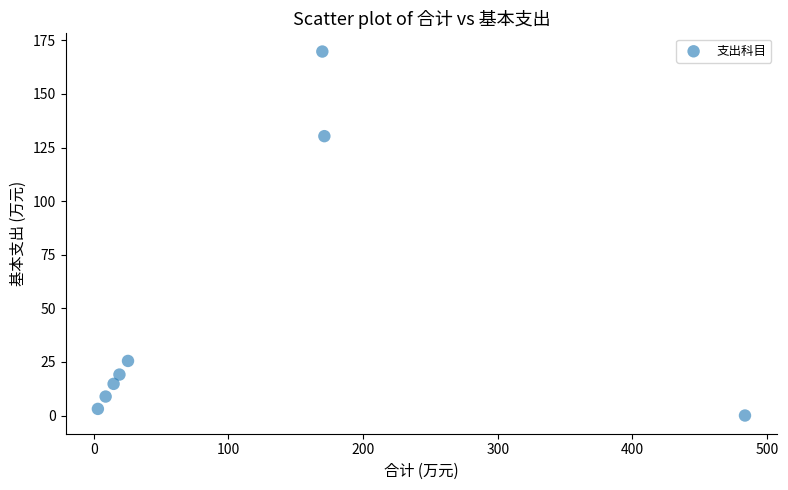

What is the range of Y values (max minus min)?

169.8